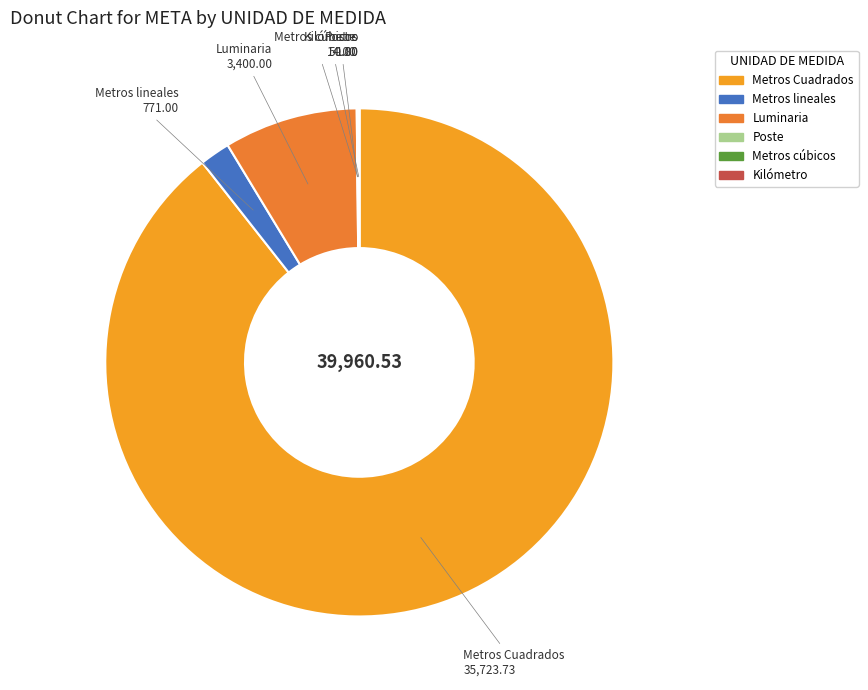

Does Metros Cuadrados account for over 50% of the chart?

Yes